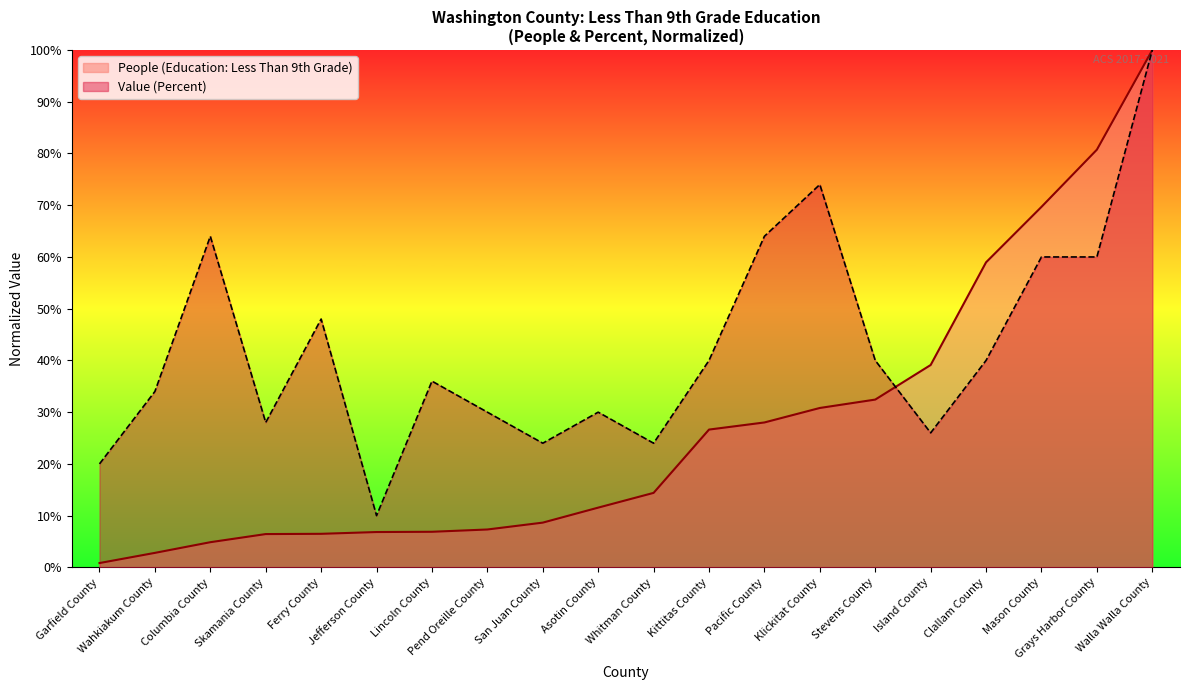

At which category is the sum across all series the highest?

Walla Walla County